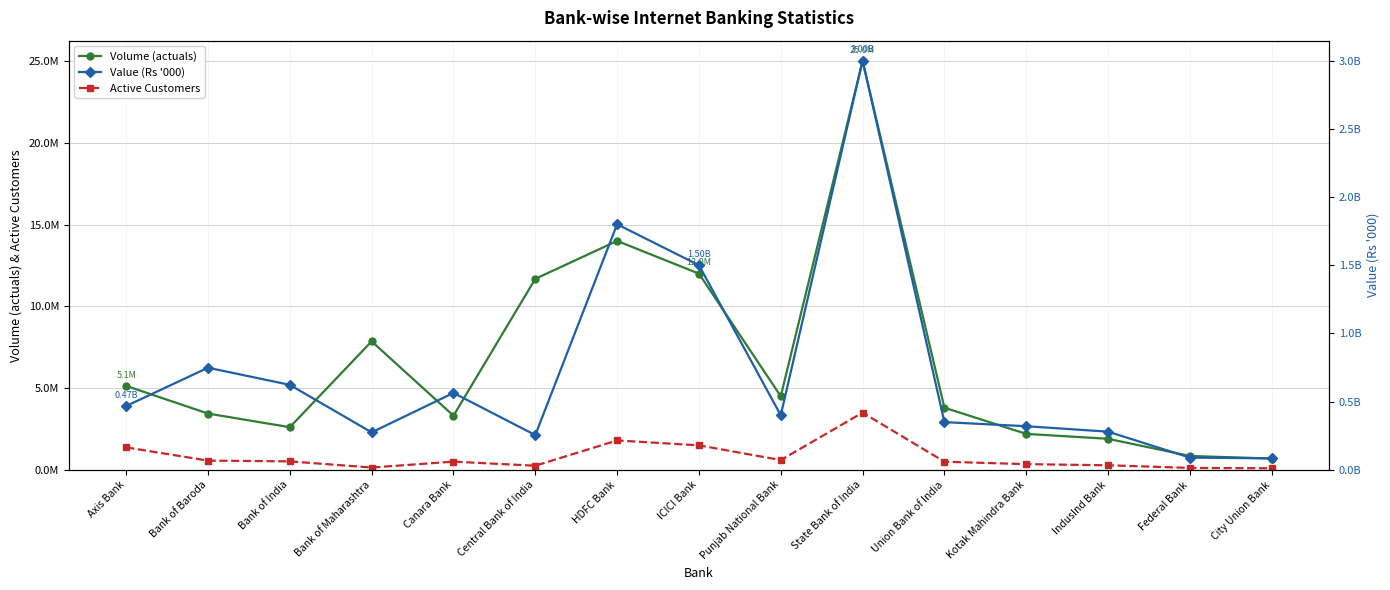

Reading right to left, list all the values displayed in this chart.

Volume (actuals): 693499	850000	1900000	2200000	3800000	25000000	4500000	12000000	14000000	11680751	3312235	7858978	2608920	3443995	5135063
Active Customers: 96922	120000	280000	350000	500000	3500000	600000	1500000	1800000	254265	504285	142888	519990	565884	1375801
Value (Rs '000): 84308696	90000000	280000000	320000000	350000000	3000000000	400000000	1500000000	1800000000	255039280	563915116	274903936	623118065	748784460	468103426